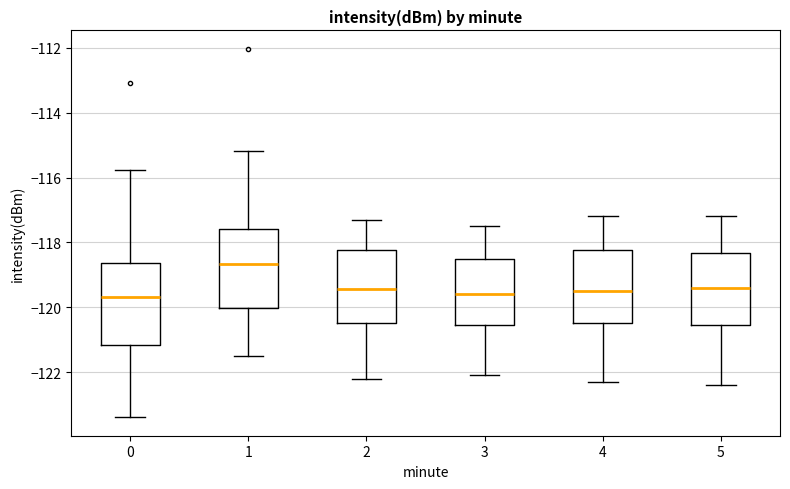

Which box's median line is the highest?

1